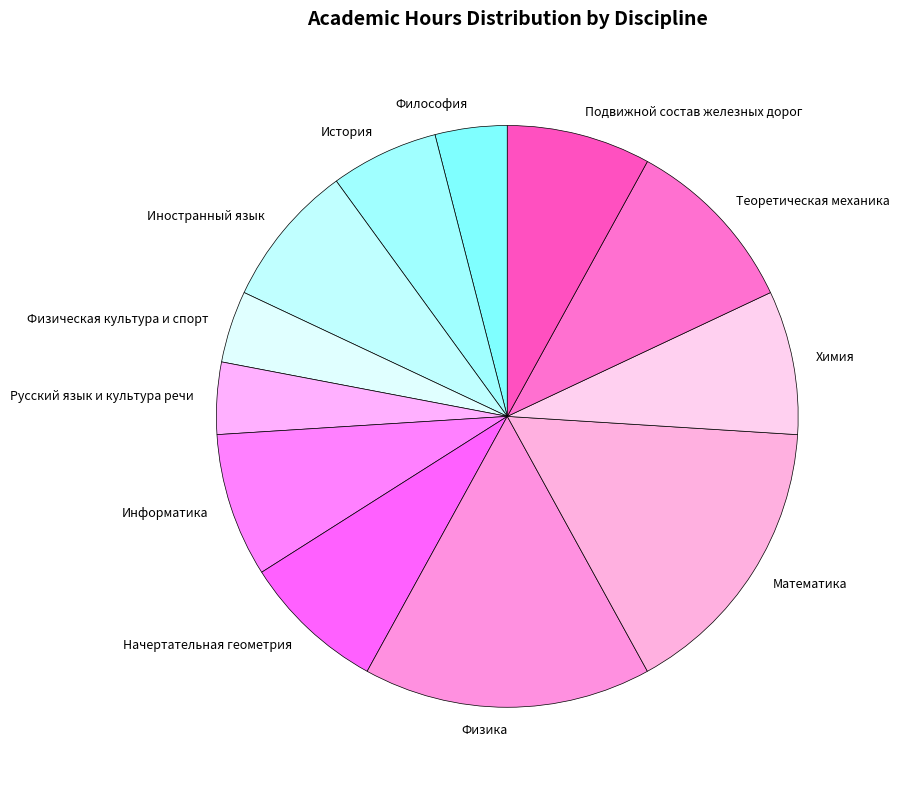

Count the number of slices in the pie.

12